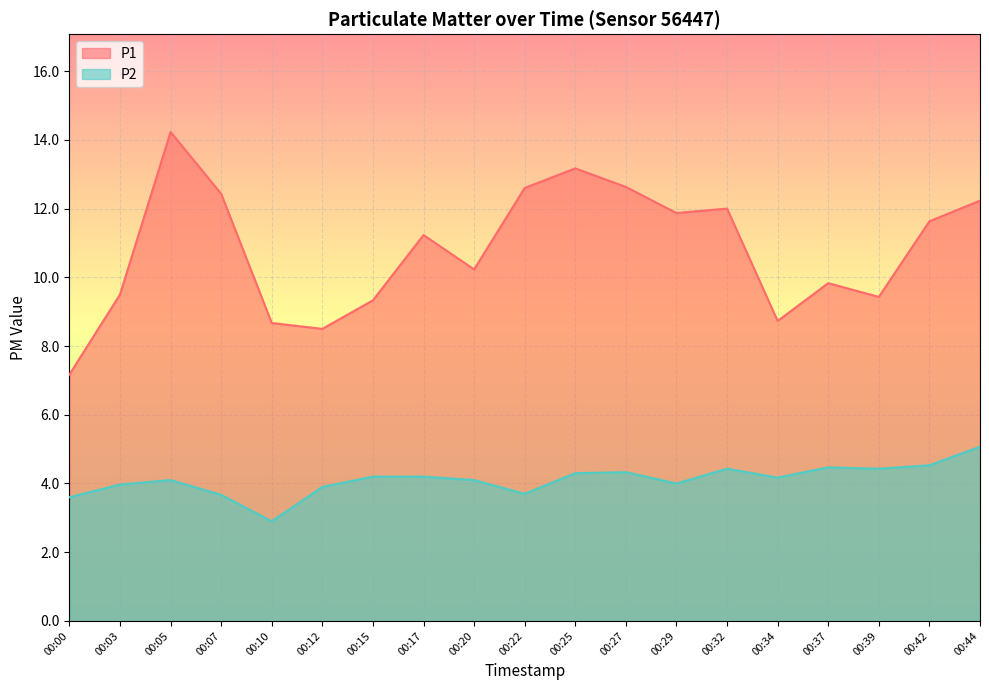

Reading right to left, transcribe all the data shown in this chart.

P1: 00:44=12.2	00:42=11.6	00:39=9.4	00:37=9.8	00:34=8.7	00:32=12.0	00:29=11.9	00:27=12.6	00:25=13.2	00:22=12.6	00:20=10.2	00:17=11.2	00:15=9.3	00:12=8.5	00:10=8.7	00:07=12.4	00:05=14.2	00:03=9.5	00:00=7.2
P2: 00:44=5.1	00:42=4.5	00:39=4.4	00:37=4.5	00:34=4.2	00:32=4.4	00:29=4.0	00:27=4.3	00:25=4.3	00:22=3.7	00:20=4.1	00:17=4.2	00:15=4.2	00:12=3.9	00:10=2.9	00:07=3.7	00:05=4.1	00:03=4.0	00:00=3.6